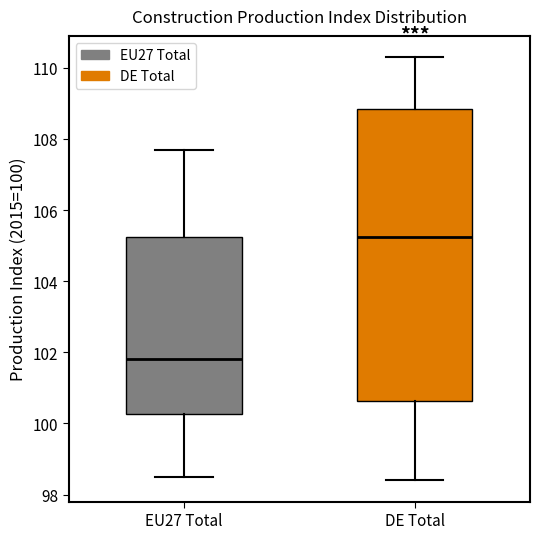

Reading left to right, read every box against the y-axis: the position of its median line, the range the box covers, and the ends of its whiskers. The values are not printed on the chart, so give them approximately, as read against the axis.

EU27 Total: median 101.8, box 100.2 to 105.2, whiskers 98.6 to 107.8
DE Total: median 105.2, box 100.6 to 108.8, whiskers 98.4 to 110.4